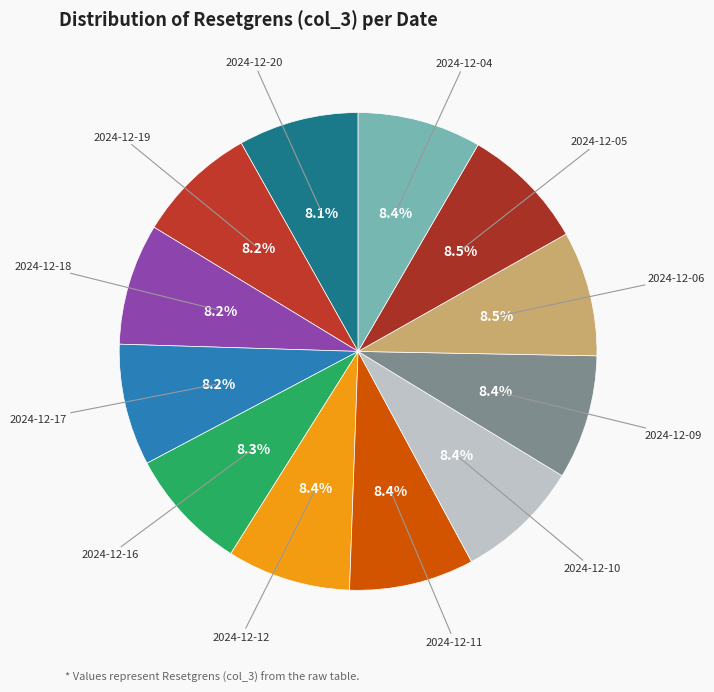

How many slices are in this pie chart?

12